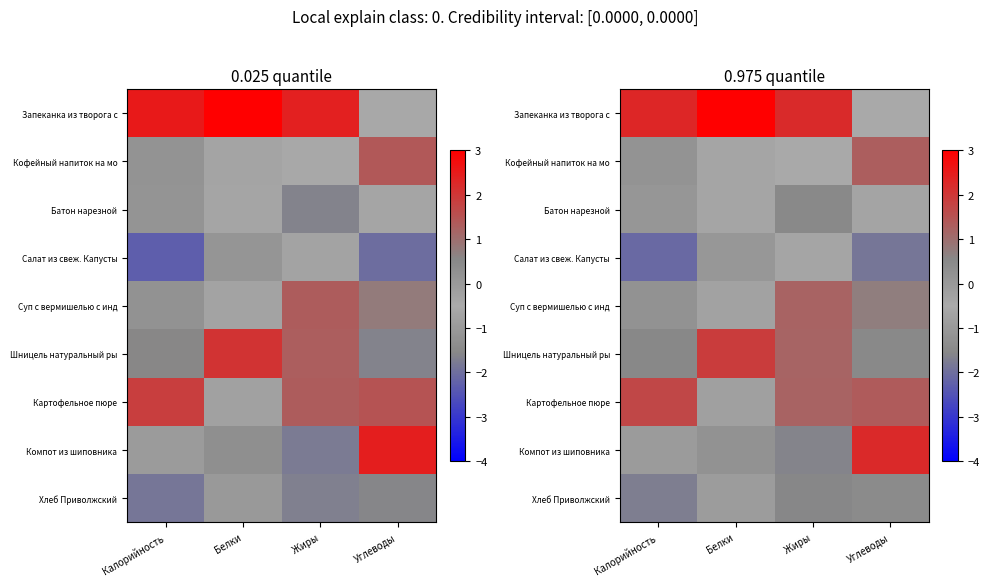

How many values in the Компот из шиповника series are below 0?

3